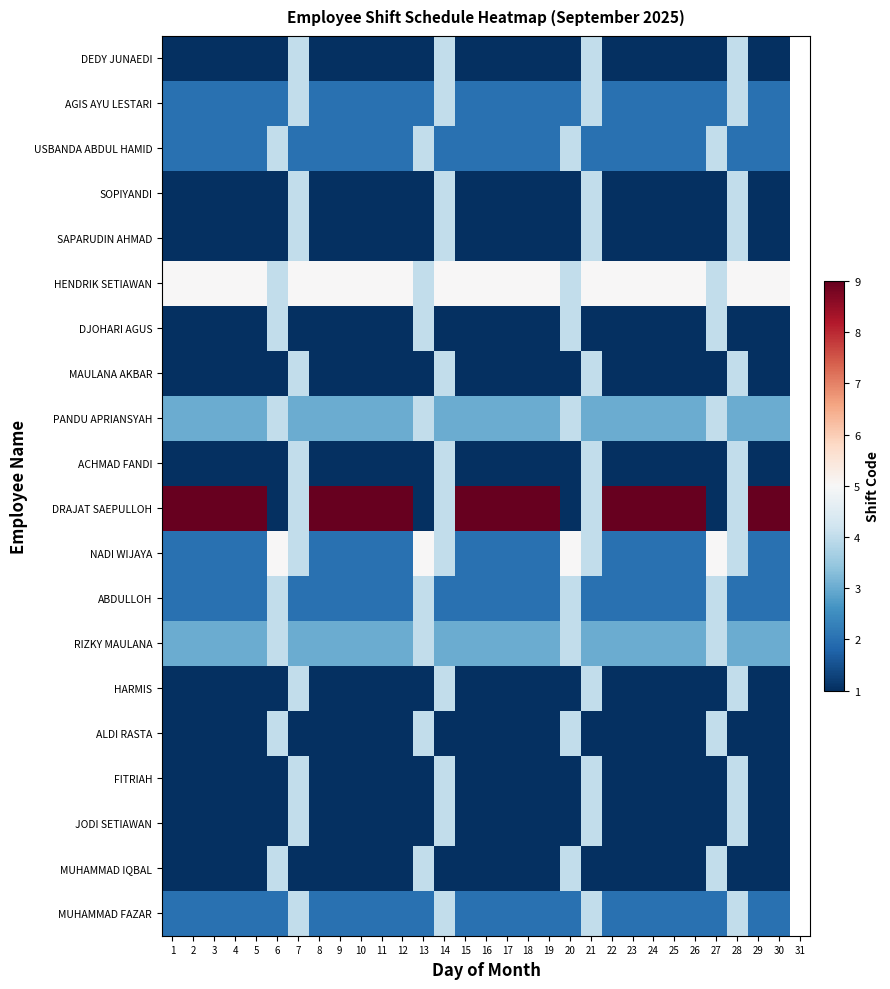

At which label does ALDI RASTA reach its peak?

6